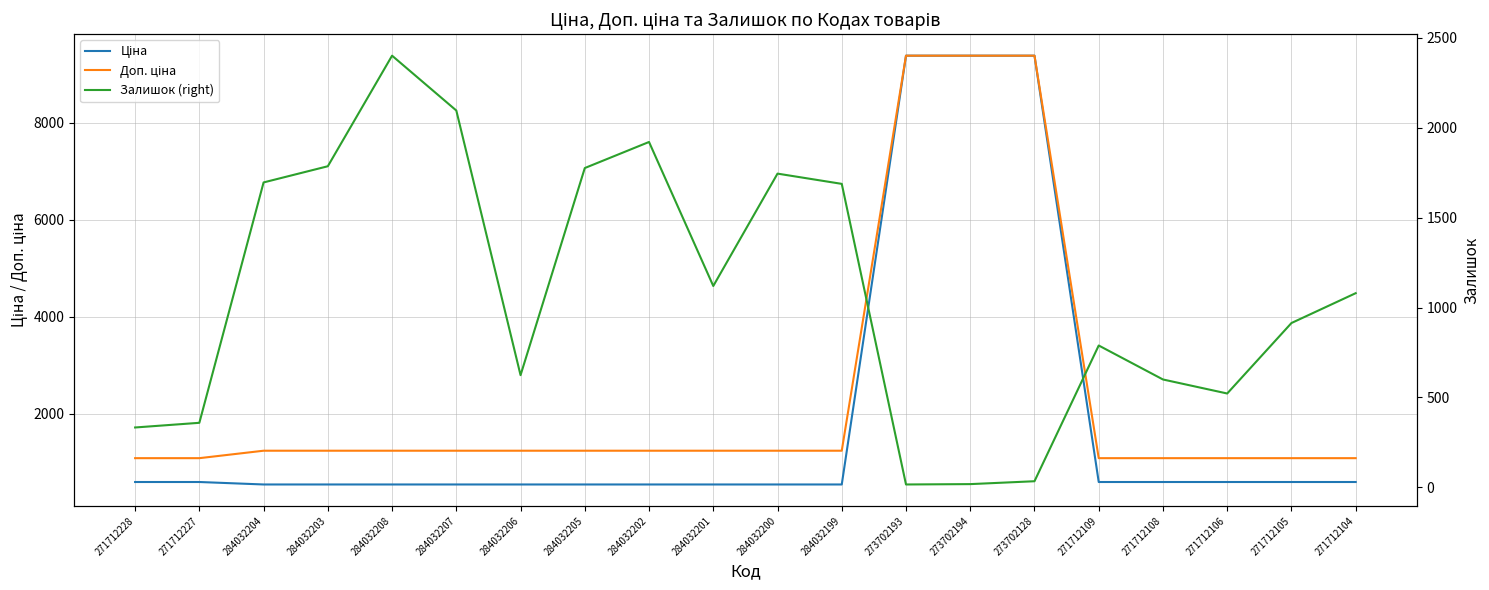

The Доп. ціна series shows 1235.4 at 284032202. True or false?

True